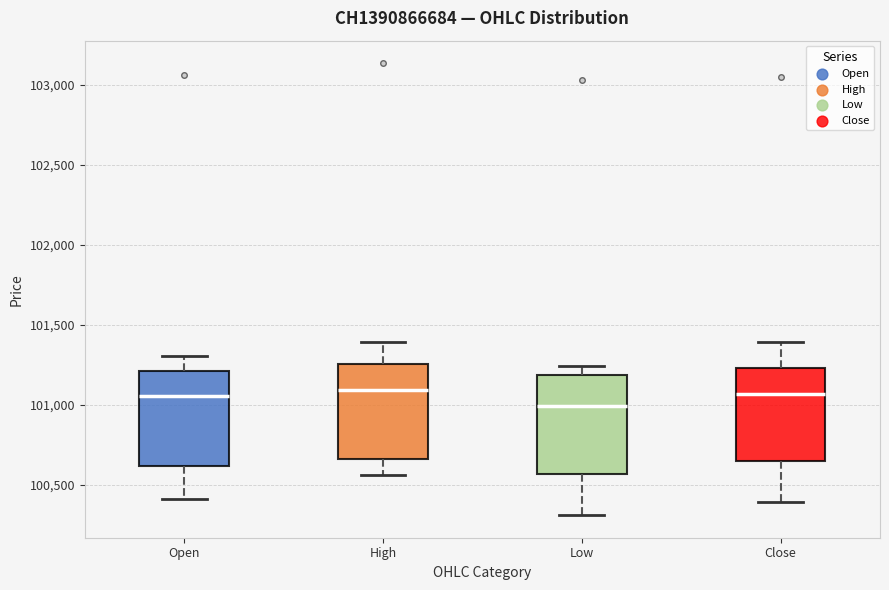

Where does the median line of the box for Open sit on the y-axis? The values are not printed on the chart, so give them approximately, as read against the axis.

101050